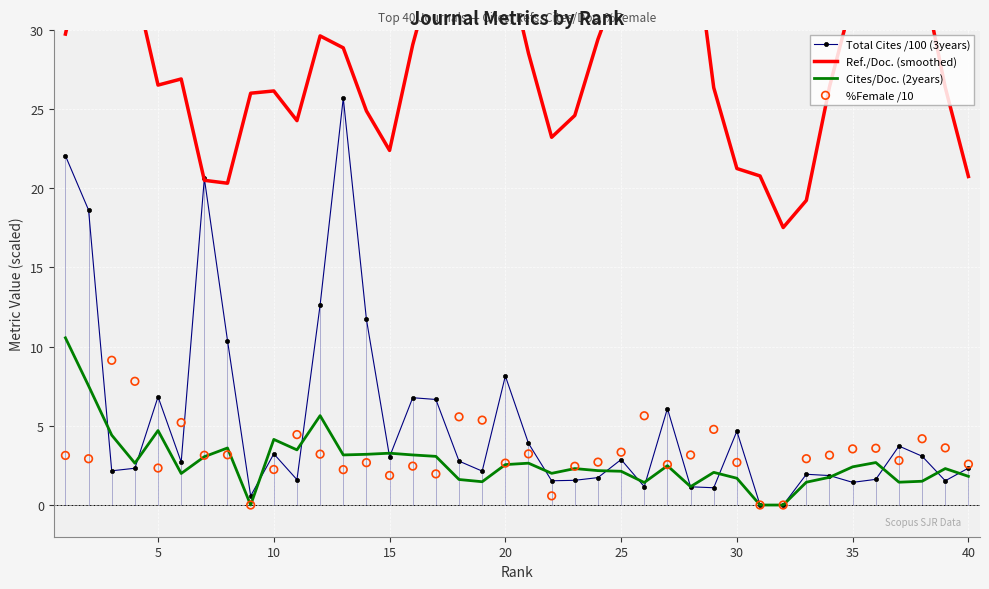

What is the total value across all series at 25?

36.8